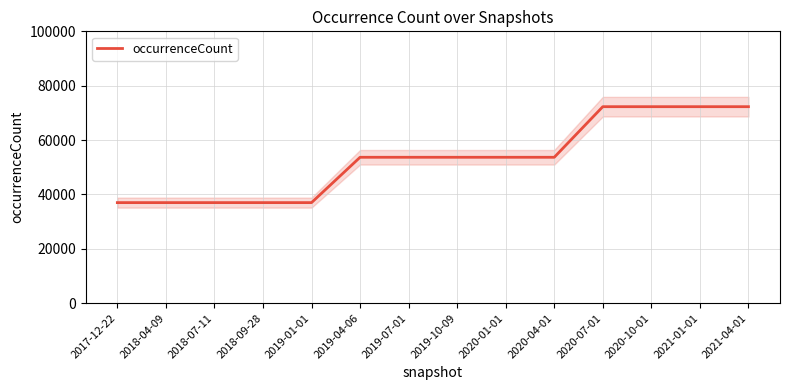

The value at 2021-04-01 is 72282. True or false?

True